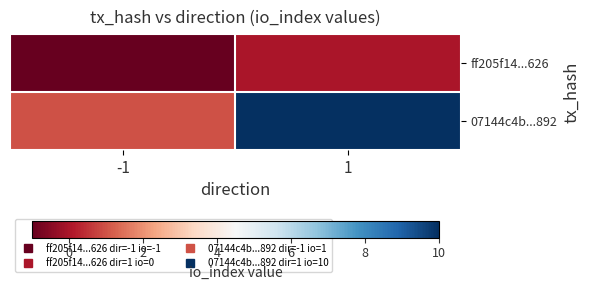

Which series has the largest total across all categories?

07144c4b...892